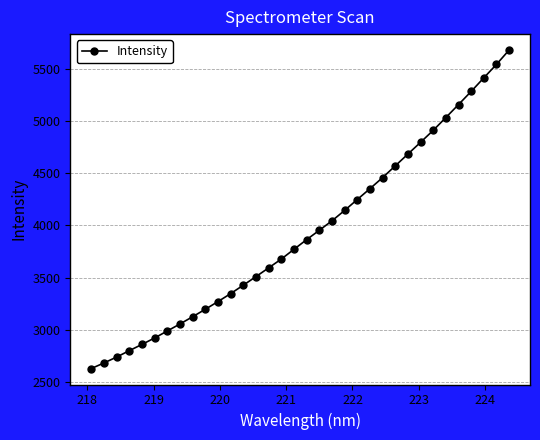

What is the average value?

3933.2